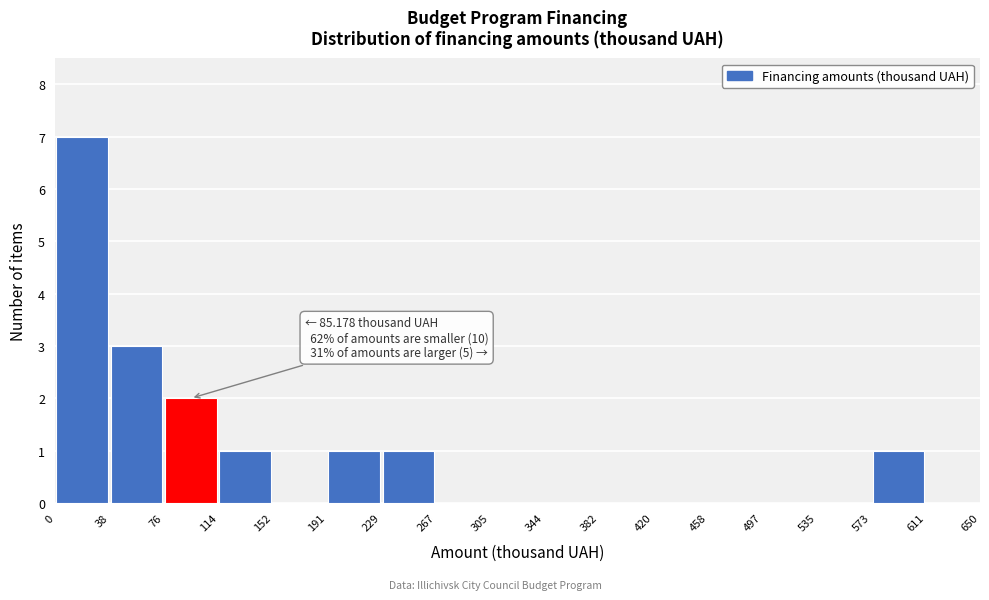

Over which range of the x-axis is the bar tallest?

0 to 38